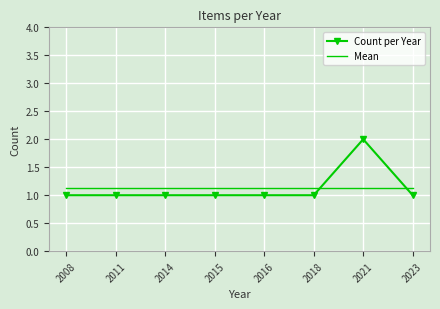

Which category has the highest value in the Count per Year series?

2021